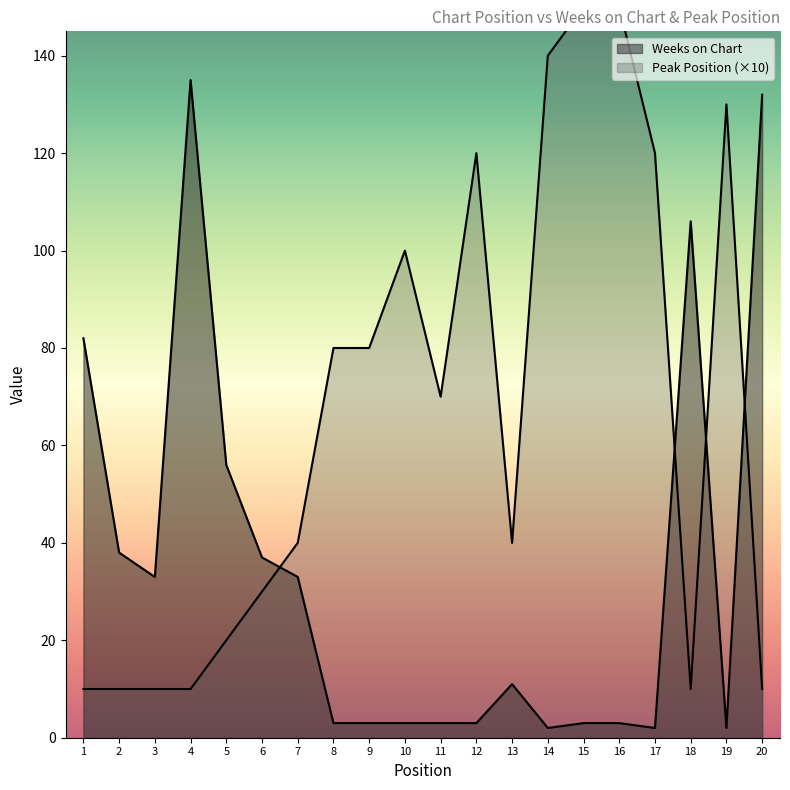

What are all the series names shown in the legend?

Weeks on Chart, Peak Position